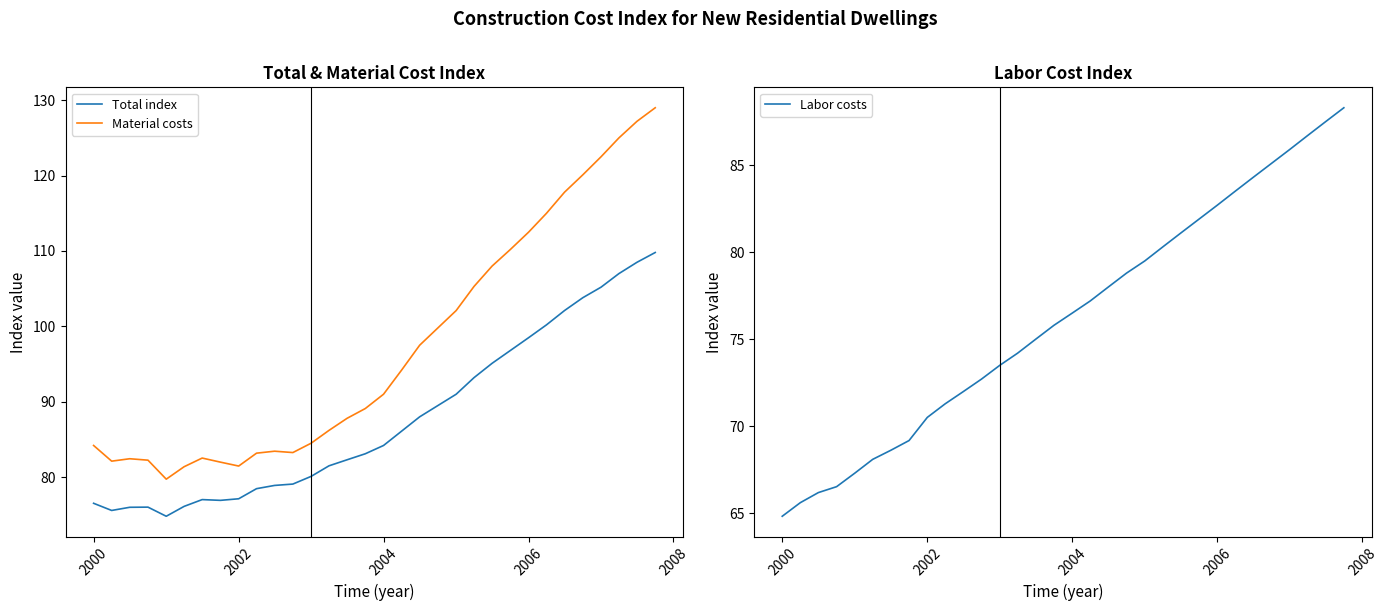

Reading right to left, extract all data points from this chart.

Total index: 109.8	108.5	107.0	105.2	103.8	102.1	100.2	98.5	96.8	95.1	93.2	91.0	89.5	88.0	86.1	84.2	83.1	82.3	81.5	80.1	79.1	78.9	78.5	77.1	76.9	77.0	76.1	74.8	76.0	76.0	75.6	76.5
Material costs: 129.0	127.2	125.0	122.5	120.1	117.8	115.0	112.5	110.2	108.0	105.3	102.1	99.8	97.5	94.2	91.0	89.1	87.8	86.2	84.5	83.3	83.4	83.2	81.5	82.0	82.5	81.4	79.7	82.2	82.4	82.1	84.2
Labor costs: 88.3	87.5	86.7	85.9	85.1	84.3	83.5	82.7	81.9	81.1	80.3	79.5	78.8	78.0	77.2	76.5	75.8	75.0	74.2	73.5	72.7	72.0	71.3	70.5	69.2	68.6	68.1	67.3	66.5	66.2	65.6	64.8